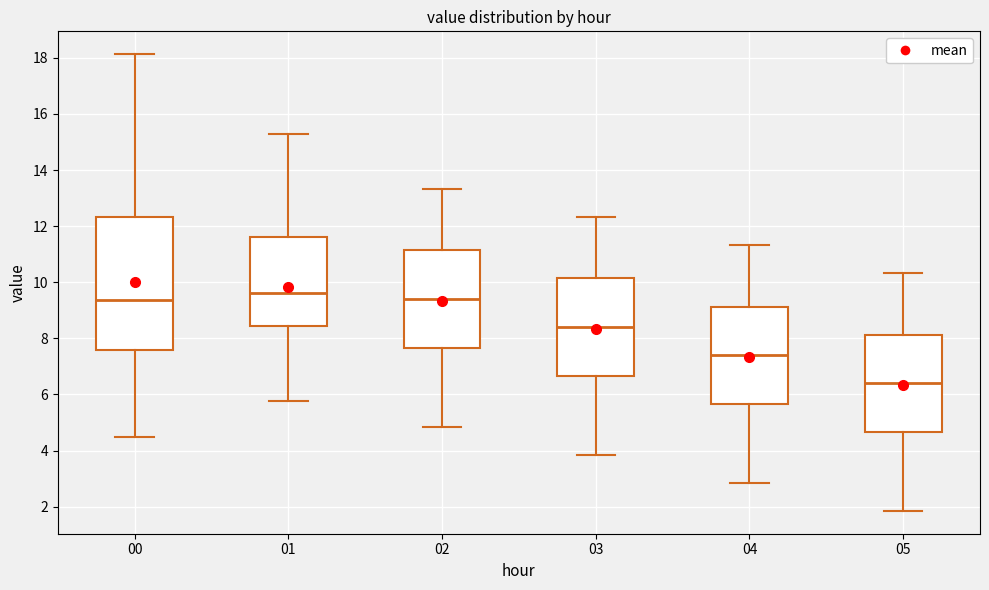

Where does the median line of the box at x = 03 sit on the y-axis? The values are not printed on the chart, so give them approximately, as read against the axis.

8.4